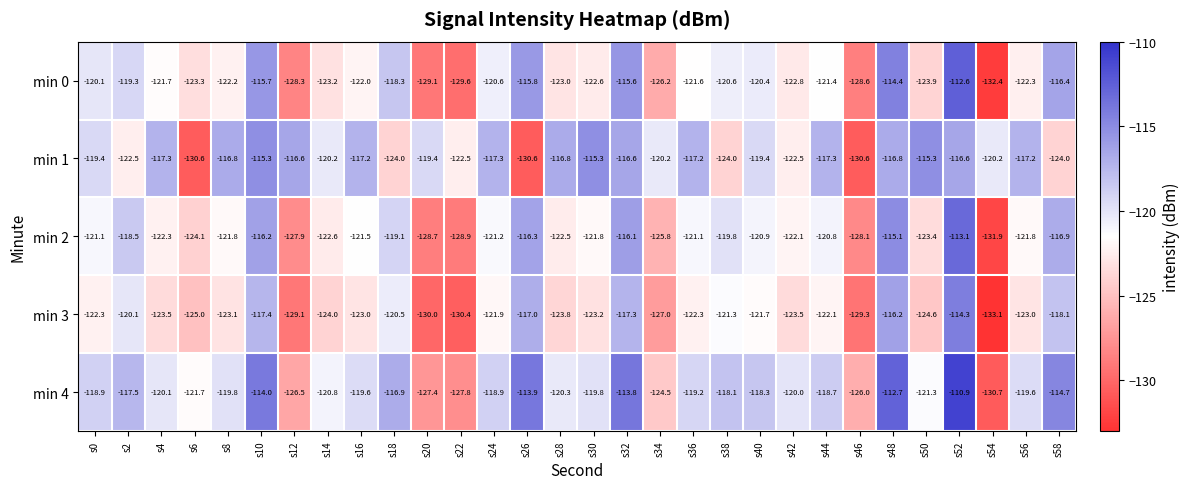

What is the difference between the highest and lowest values at s6?

8.9